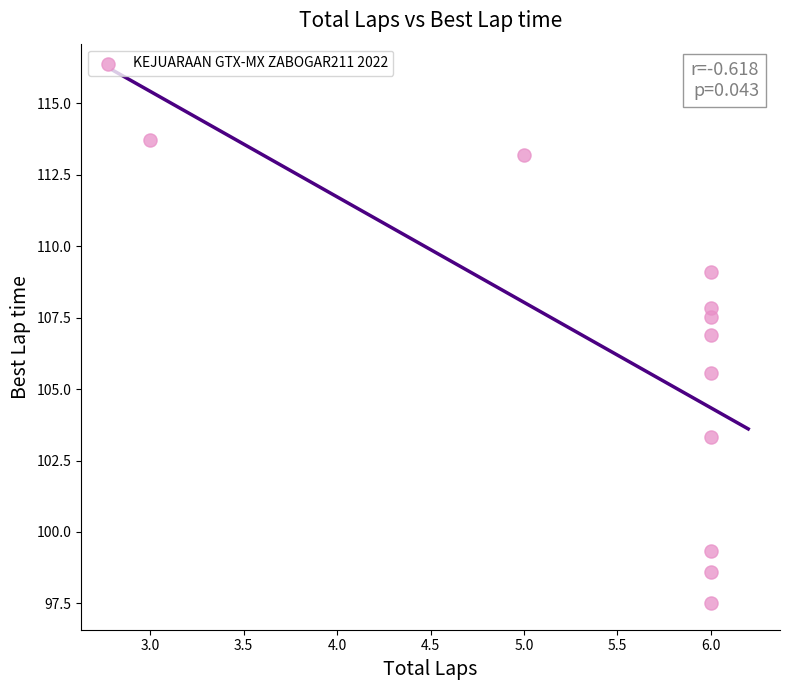

What Y value in the scatter plot is closest to 105?

105.6